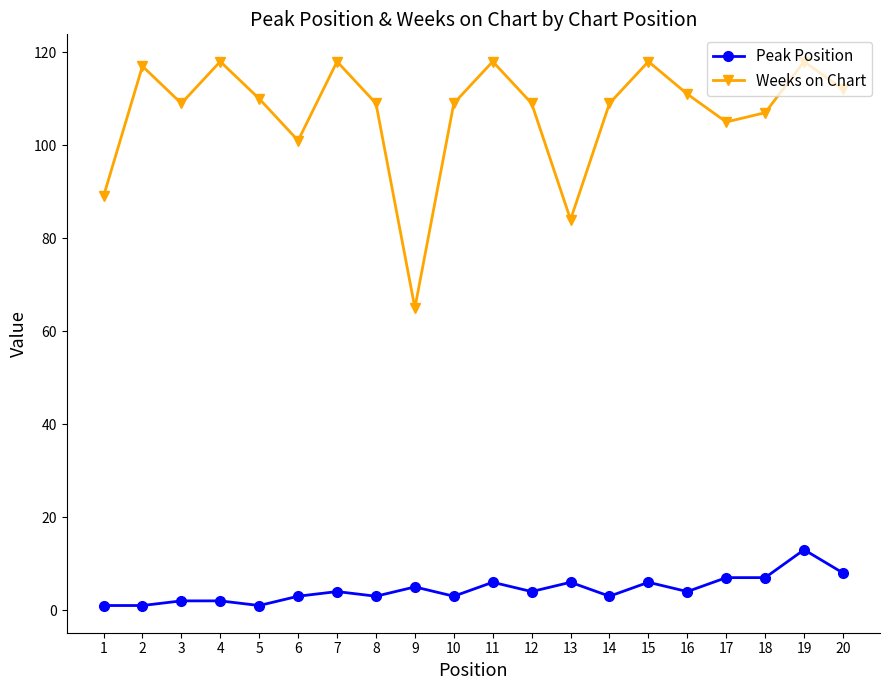

What is the maximum value shown in the chart?

118